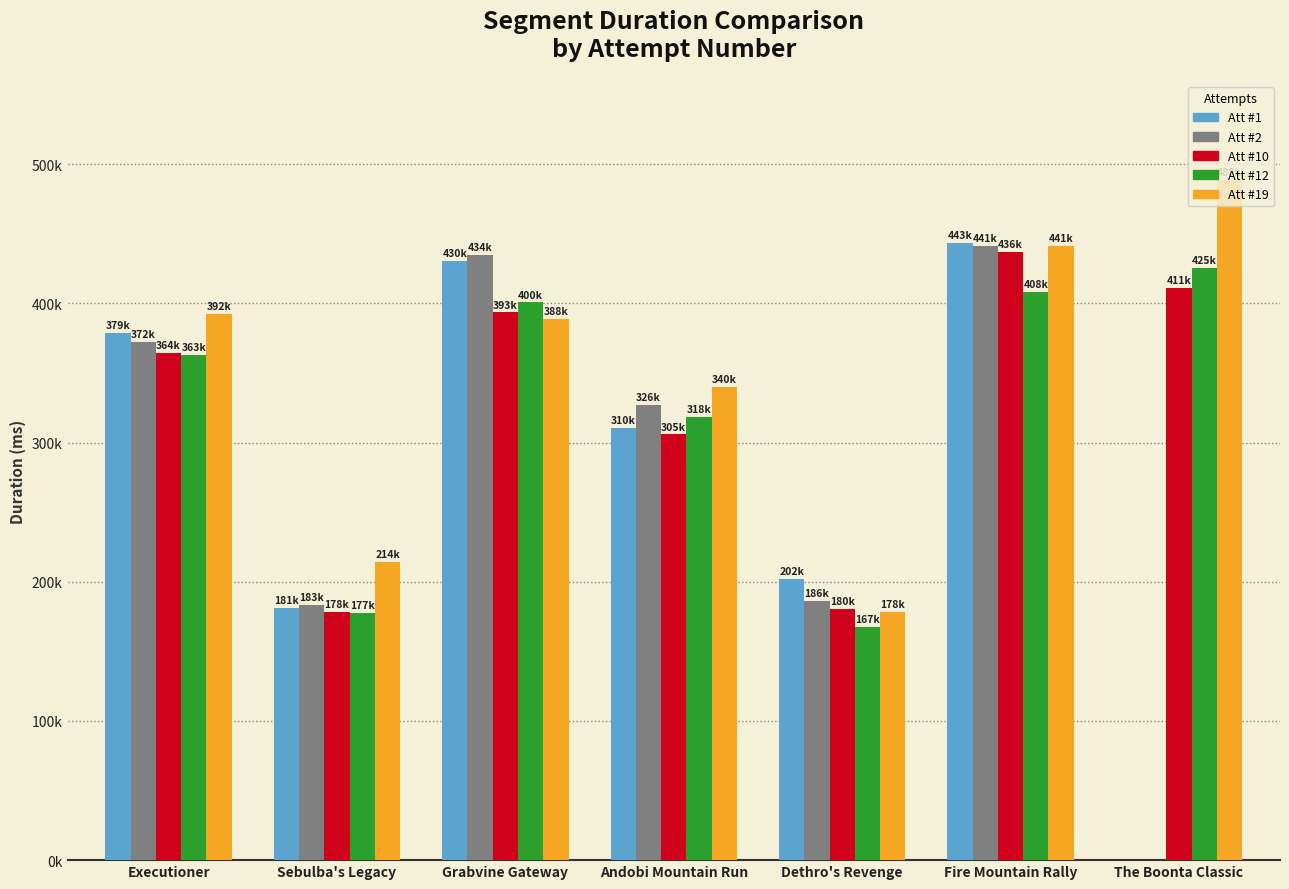

The Attempt #19 series shows 228436.9 at Andobi Mountain Run. True or false?

False